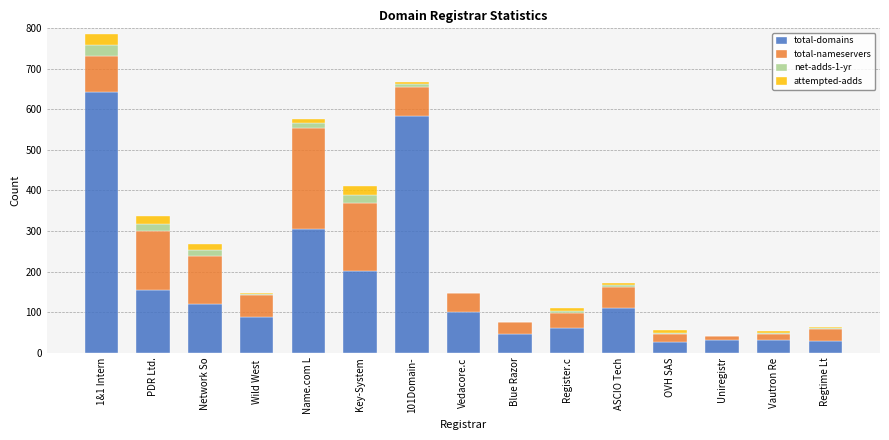

What is the maximum value for total-domains?

643